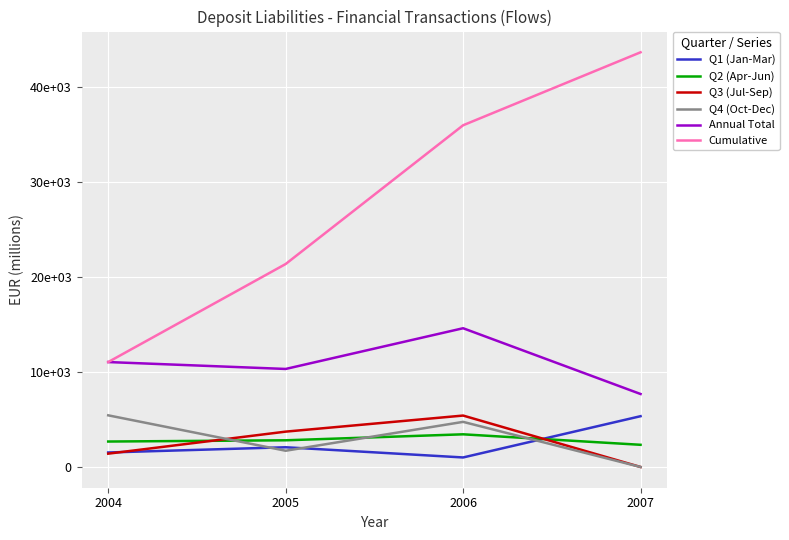

What are all the series names shown in the legend?

Q1 (Jan-Mar), Q2 (Apr-Jun), Q3 (Jul-Sep), Q4 (Oct-Dec), Annual Total, Cumulative